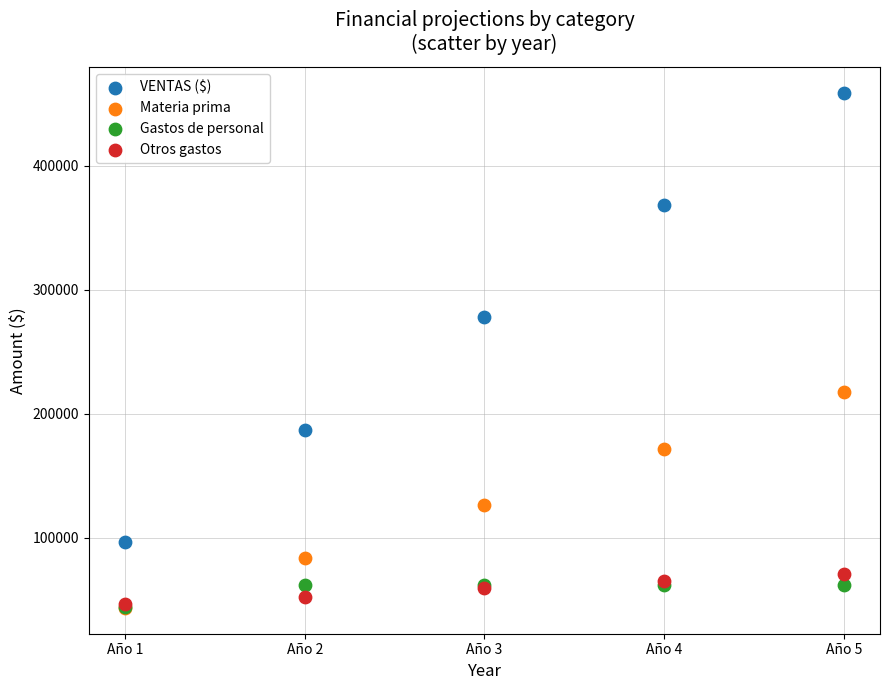

Across all series, what Y value is closest to 251123?

277705.8